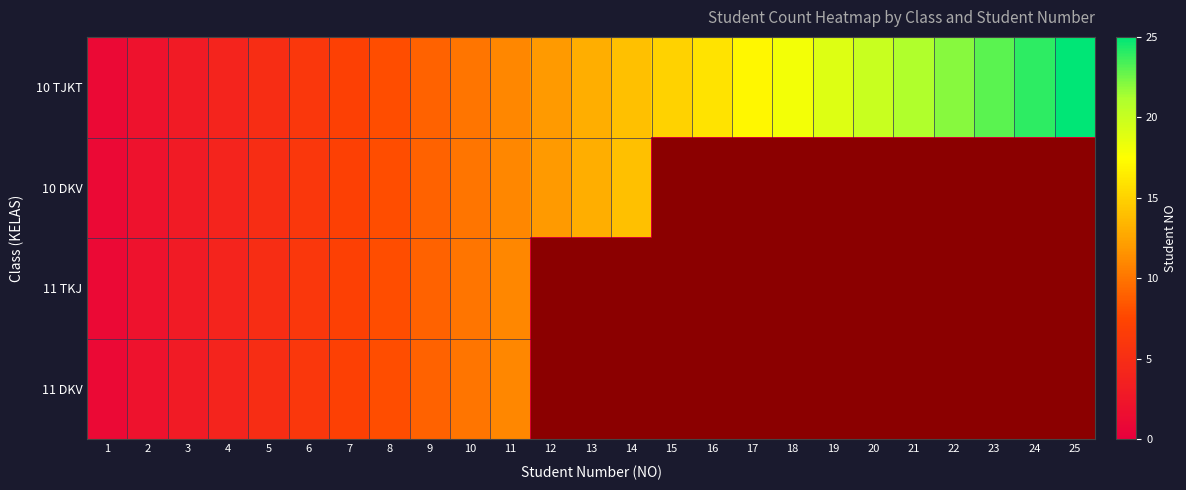

What is the difference between the highest and lowest values at 22?

22